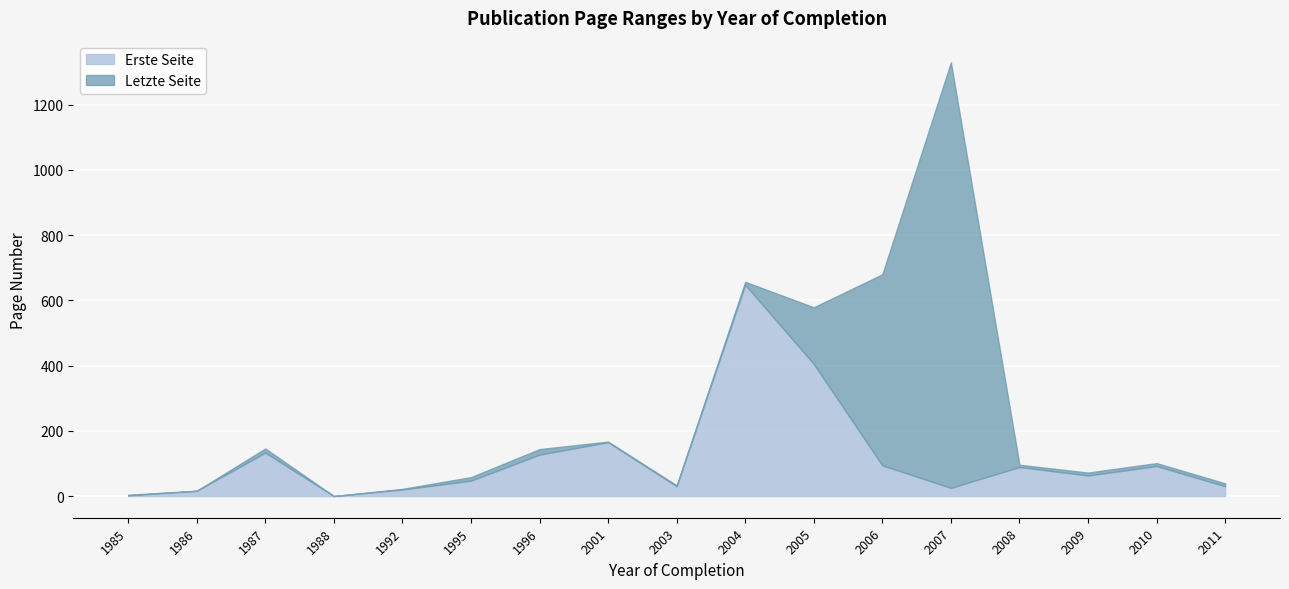

What is the approximate value of Erste Seite at 2004?

648.0